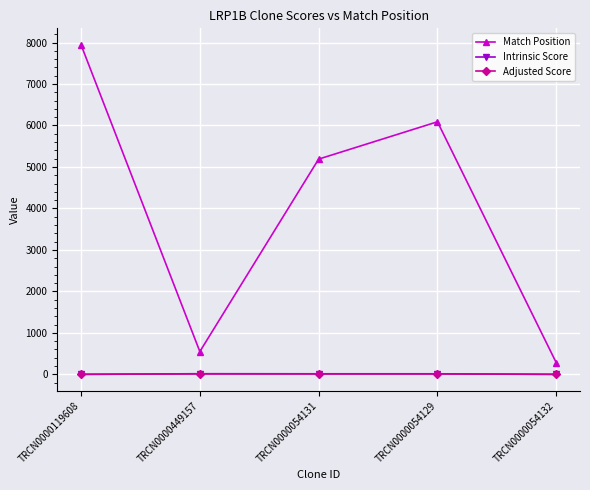

Between TRCN0000449157 and TRCN0000054131, which series saw the biggest shift?

Match Position